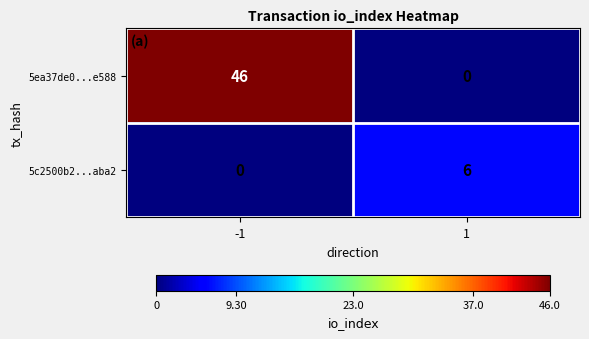

What is the approximate value of 5ea37de0...e588 at -1, to the nearest 5?

45